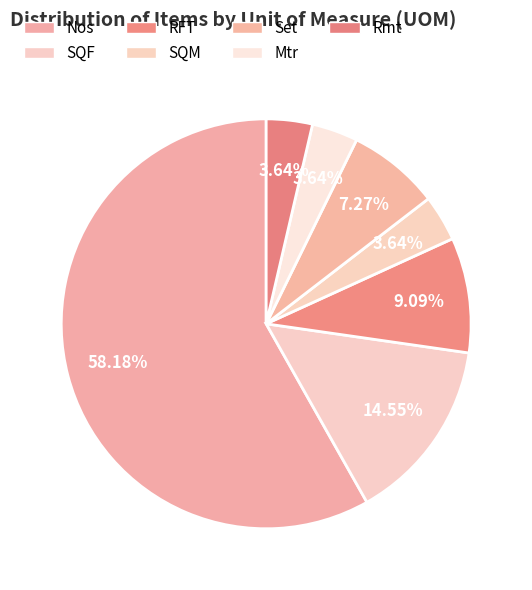

Is there any slice that represents more than half of the pie?

Yes